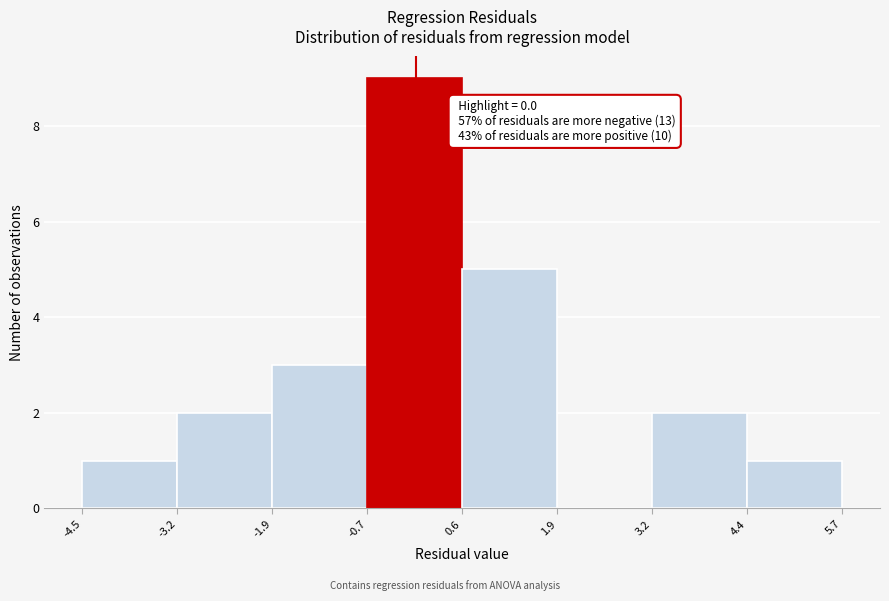

Which range on the x-axis has the tallest bar?

-0.7 to 0.6